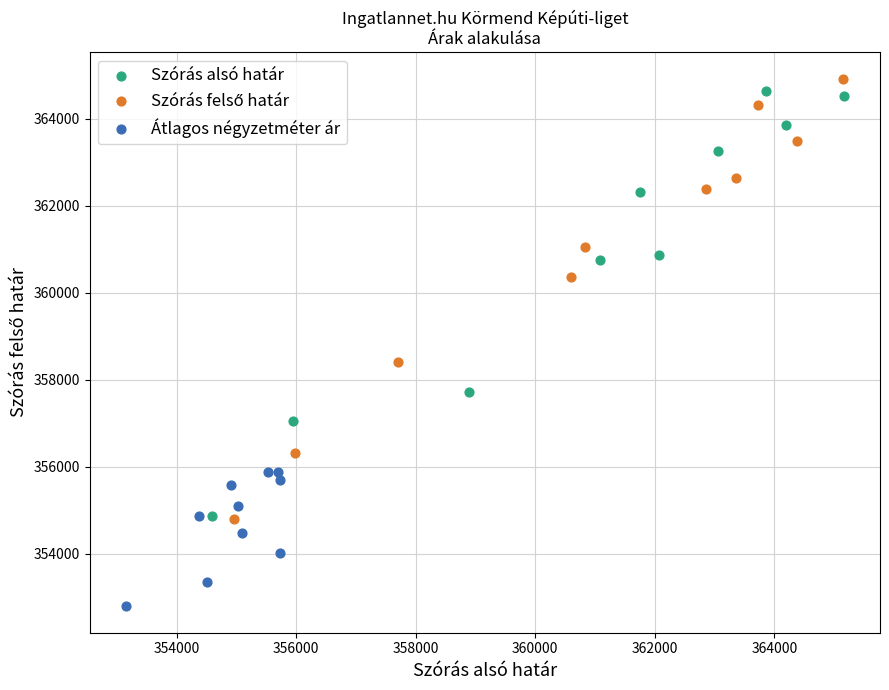

Which series reaches the minimum Y coordinate?

Átlagos négyzetméter ár